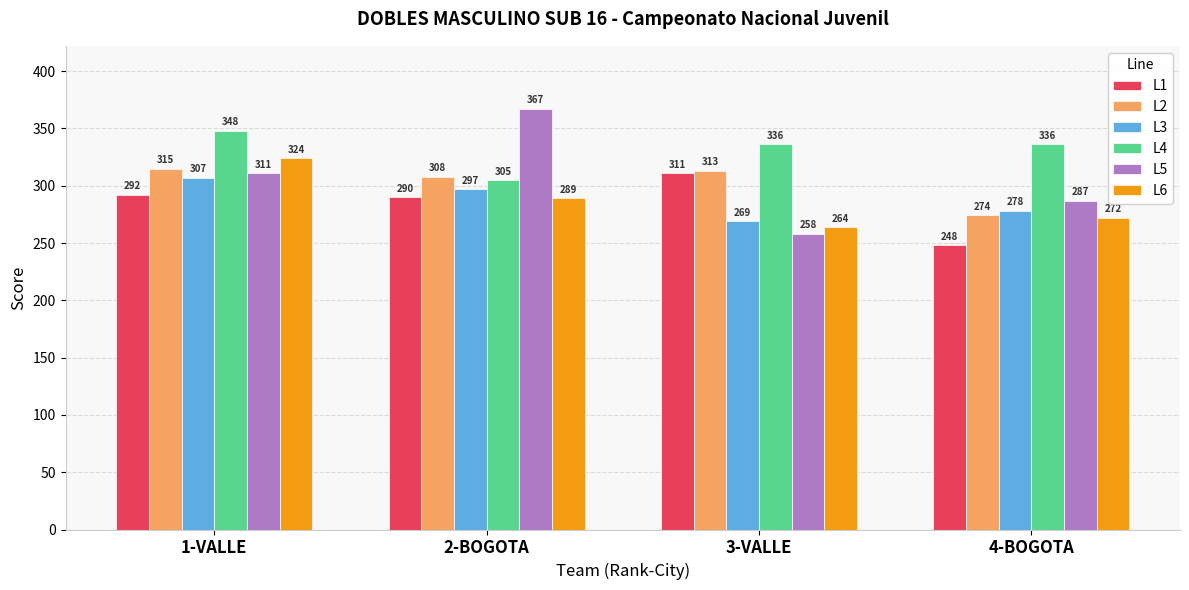

Reading right to left, what are all the values shown in this chart?

L1: 248	311	290	292
L2: 274	313	308	315
L3: 278	269	297	307
L4: 336	336	305	348
L5: 287	258	367	311
L6: 272	264	289	324